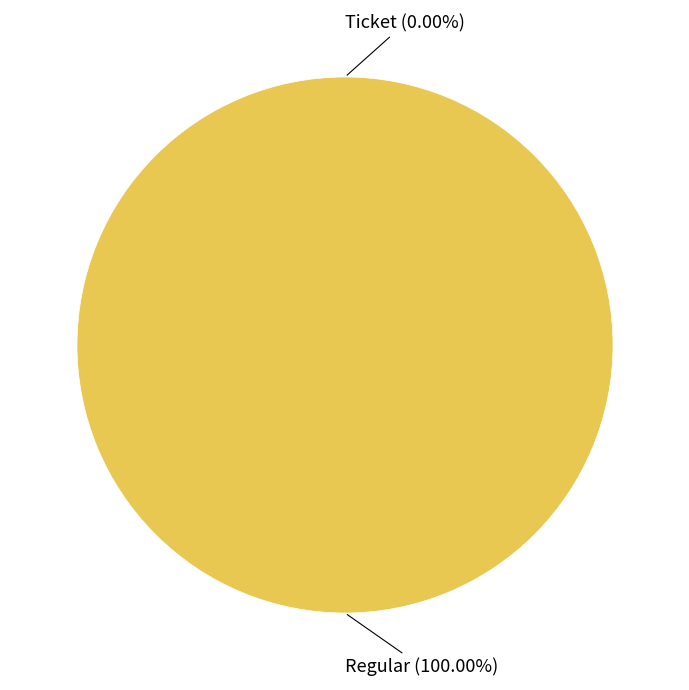

Which category has the biggest portion of the pie?

Regular